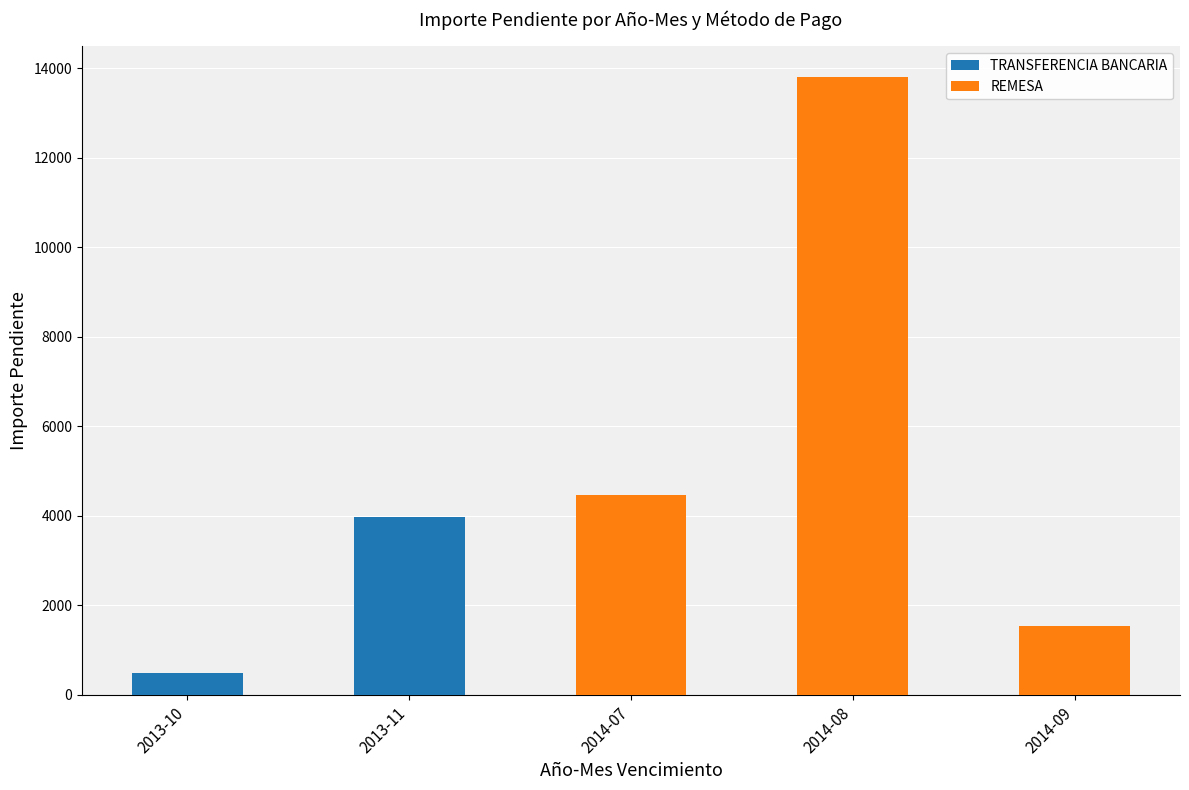

Which category has the highest value in the TRANSFERENCIA BANCARIA series?

2013-11